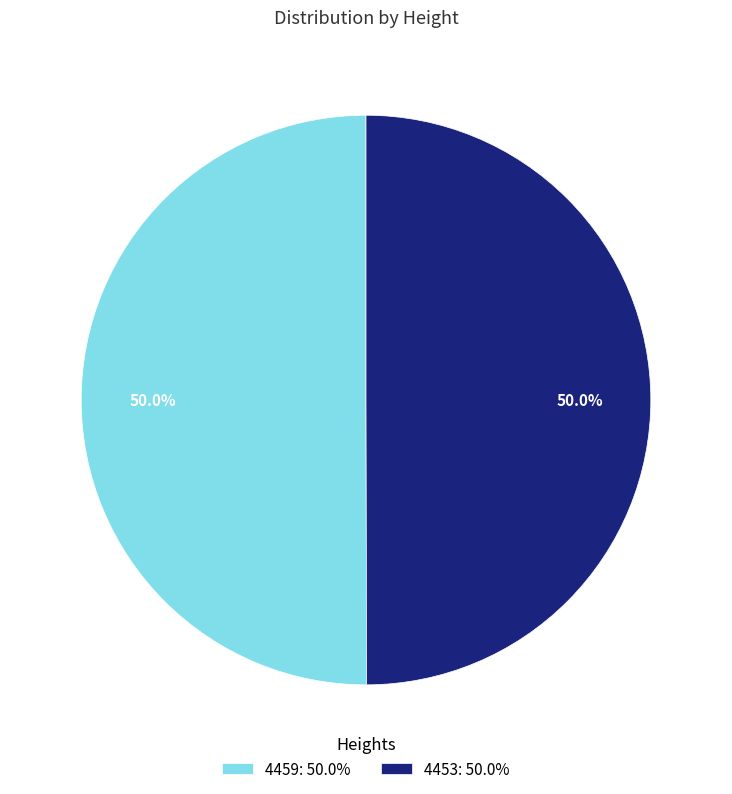

How many segments does this pie chart have?

2